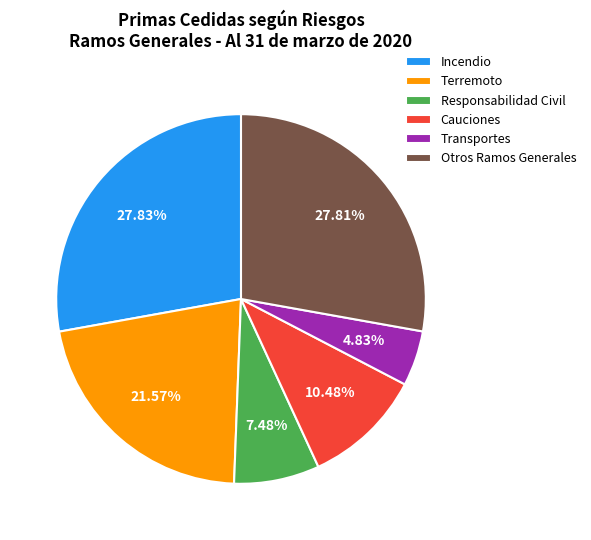

Is there a majority slice in this chart?

No